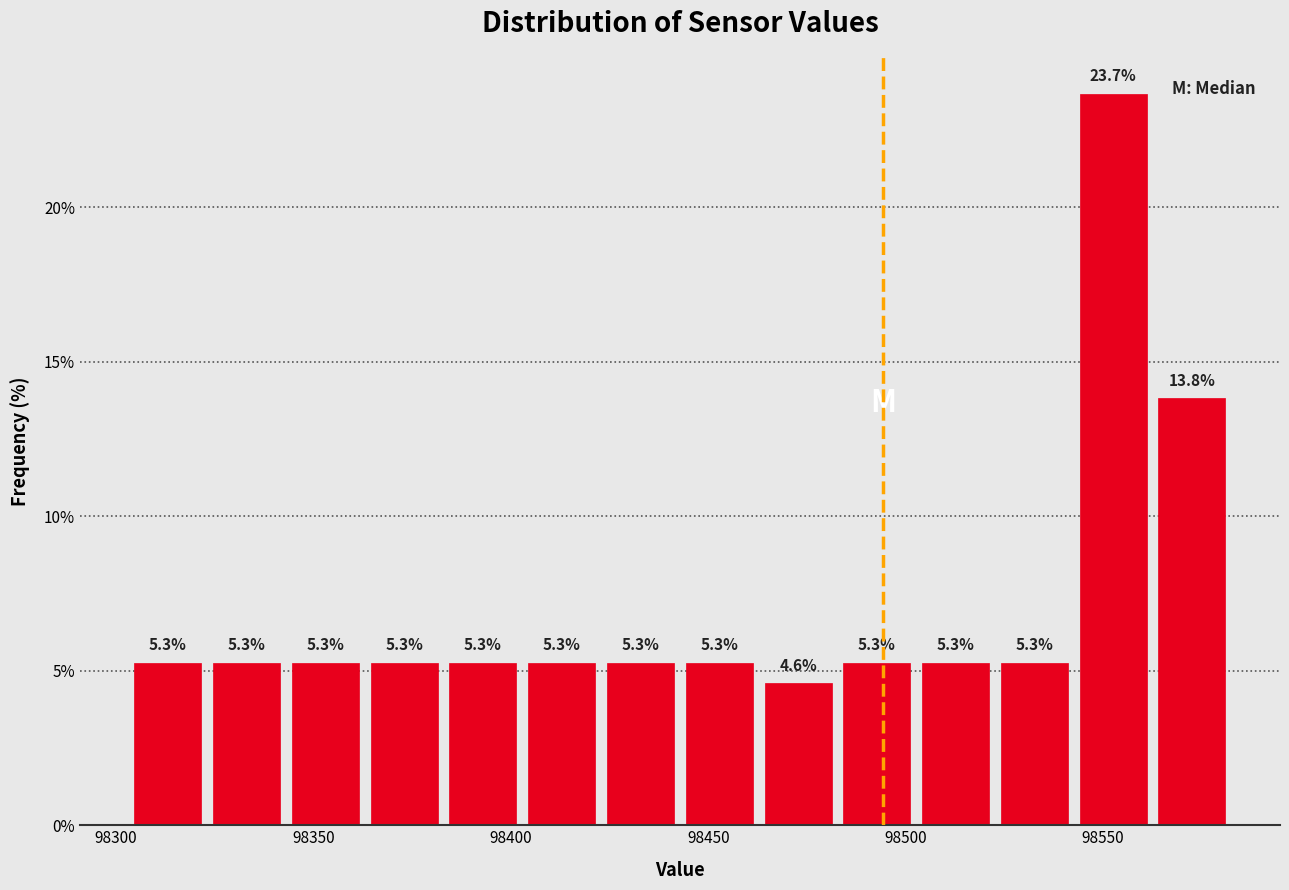

Read against the x-axis, roughly where is the centre of the tallest bar?

98555